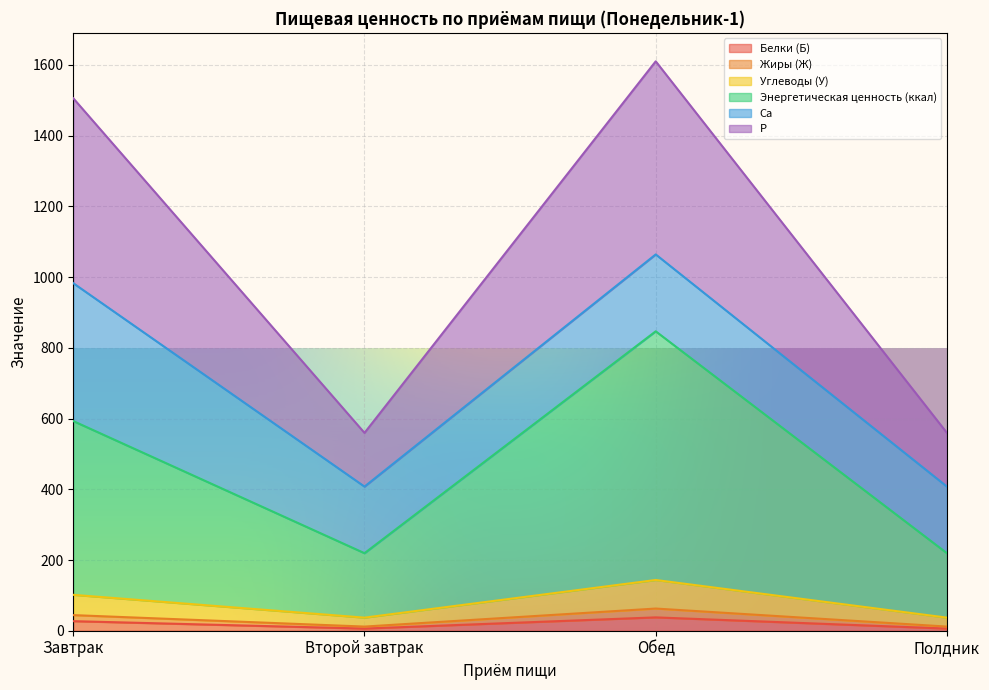

What are all the series names shown in the legend?

Белки (Б), Жиры (Ж), Углеводы (У), Энергетическая ценность (ккал), Са, Р